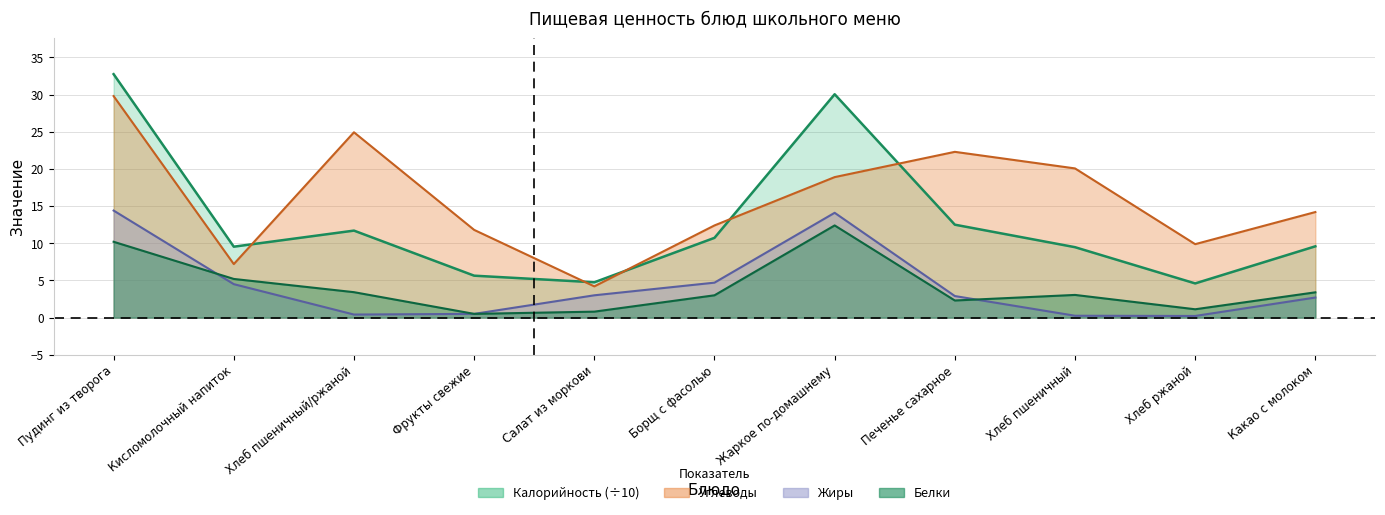

The Калорийность series shows 30.1 at Жаркое по-домашнему. True or false?

True